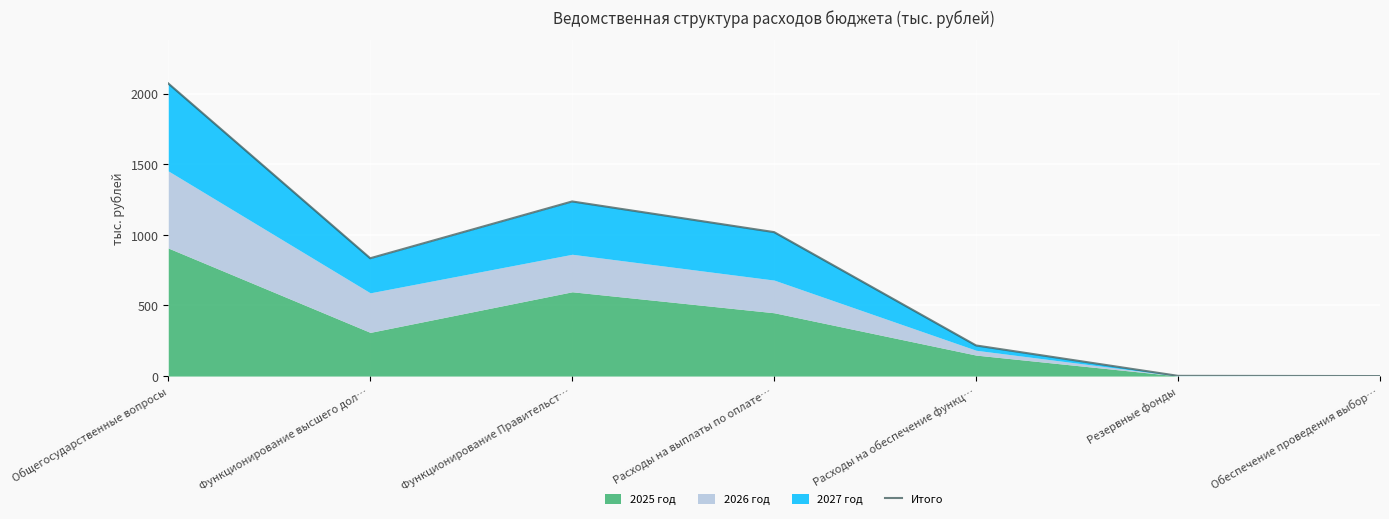

Reading left to right, list all the values displayed in this chart.

2072.1	834.2	1236.4	1019.2	216.6	1.5	0.0